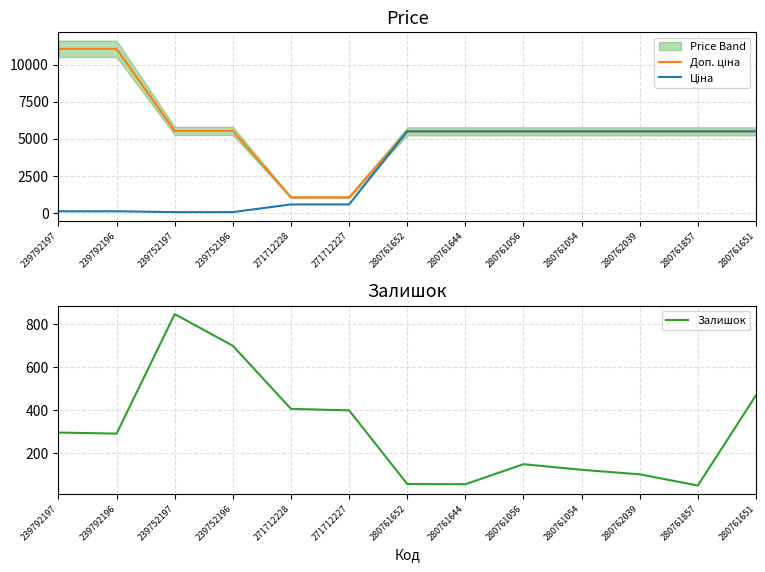

Reading right to left, transcribe all the data shown in this chart.

Доп. ціна: 5497.3	5497.3	5497.3	5497.3	5497.3	5497.3	5497.3	1048.0	1048.0	5528.0	5528.0	11055.0	11055.0
Ціна: 5497.3	5497.3	5497.3	5497.3	5497.3	5497.3	5497.3	571.6	571.6	55.3	55.3	110.5	110.5
Залишок: 468.0	49.0	101.0	122.0	148.0	55.0	56.0	398.0	405.0	698.0	845.0	290.0	295.0